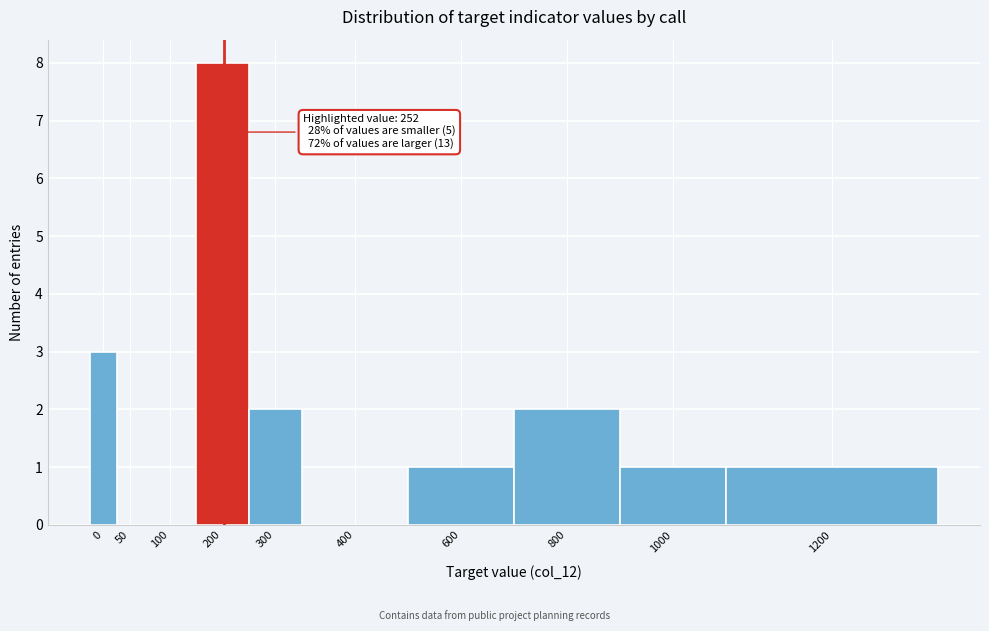

Reading right to left, list all the values displayed in this chart.

1200=1	1000=1	800=2	600=1	400=0	300=2	200=8	100=0	50=0	0=3